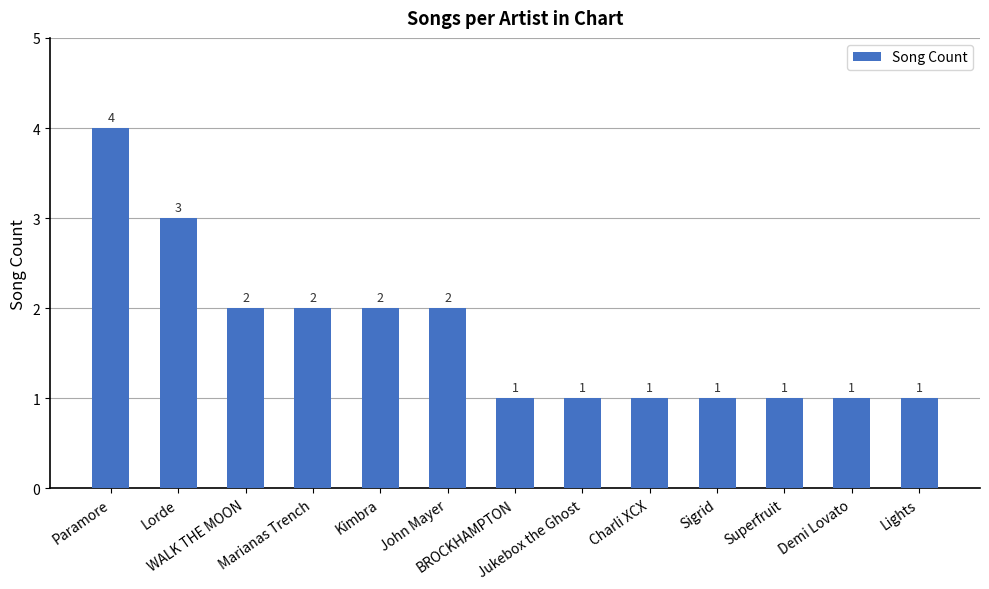

What is the difference between the maximum and second lowest values?

3